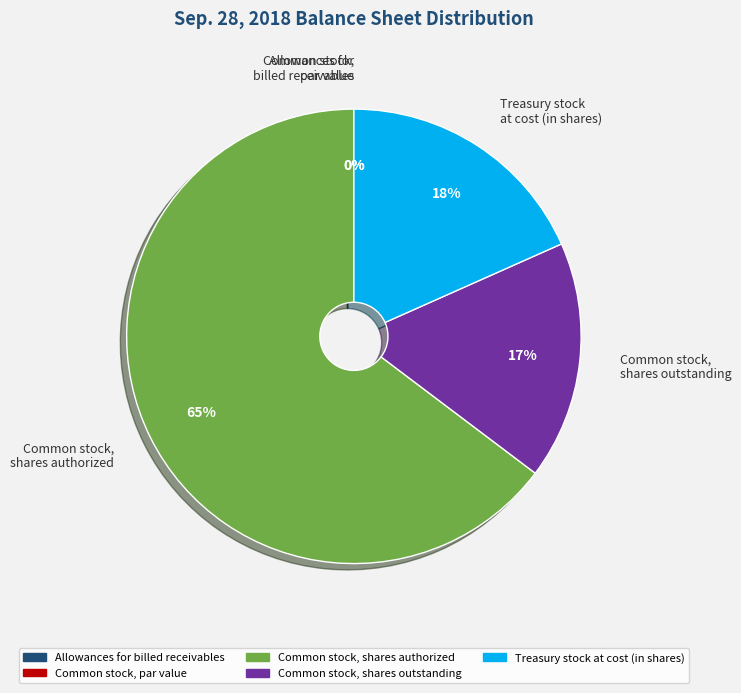

Count the number of slices in the pie.

5